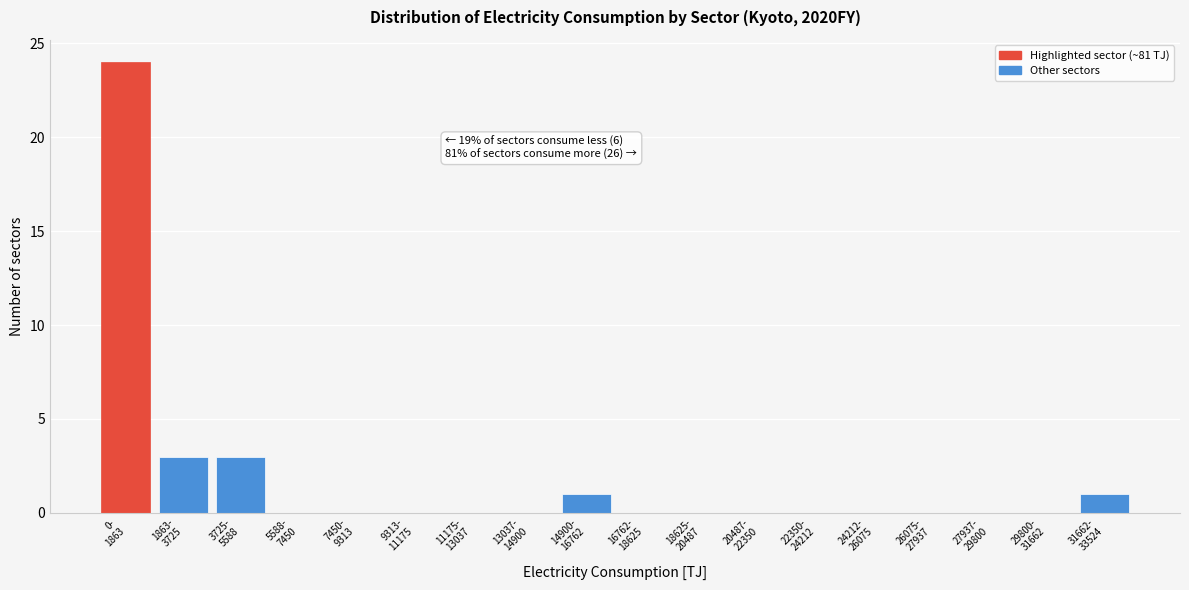

What is the greatest value displayed?

24